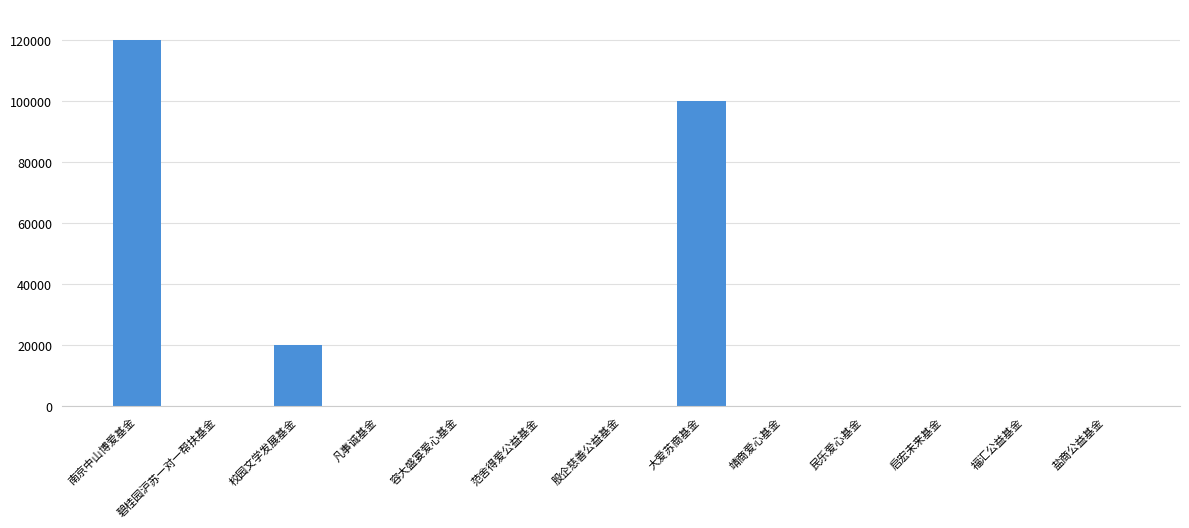

Read the value at 南京中山博爱基金.

120000